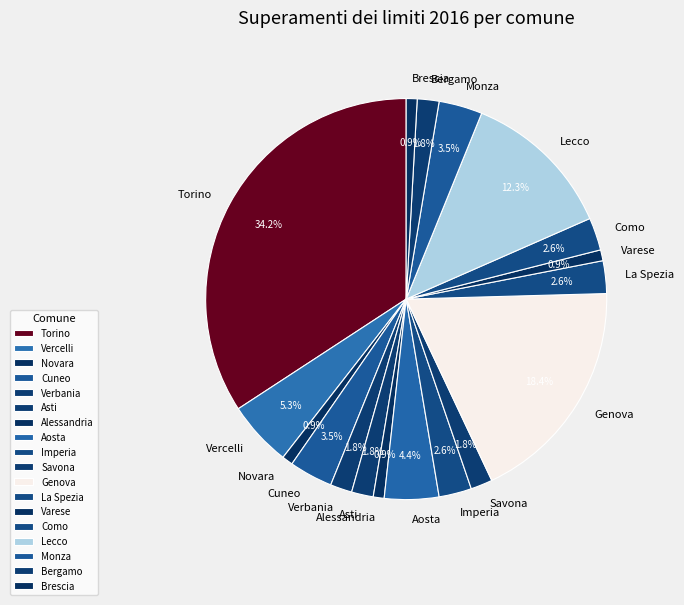

Which category has the biggest portion of the pie?

Torino